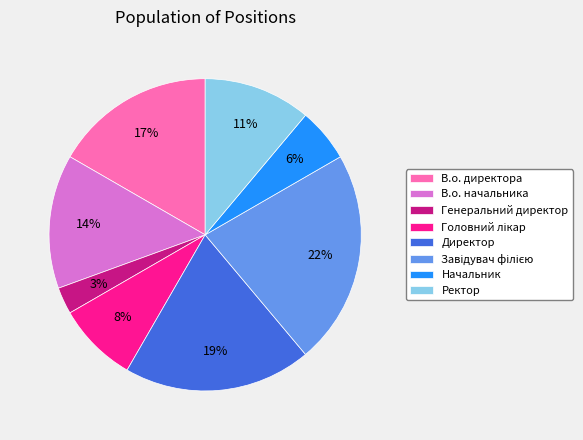

To the nearest percent, what is the difference between the largest and smallest slice percentages?

19%